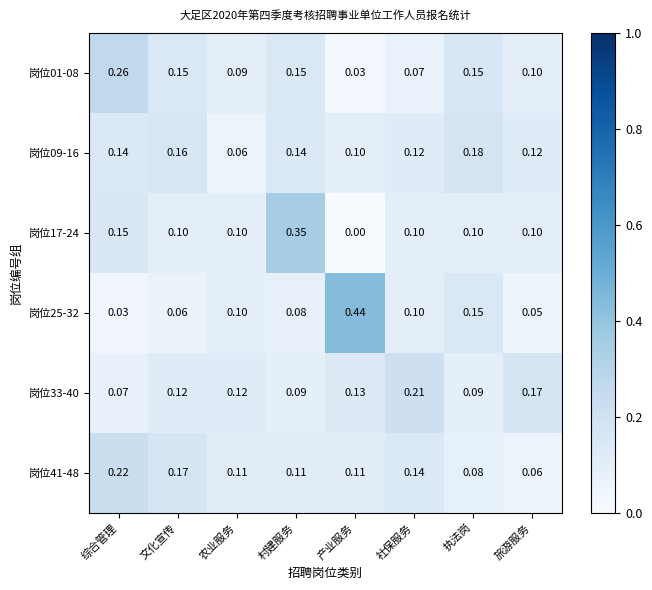

At which category does the chart reach its peak across all series?

产业服务